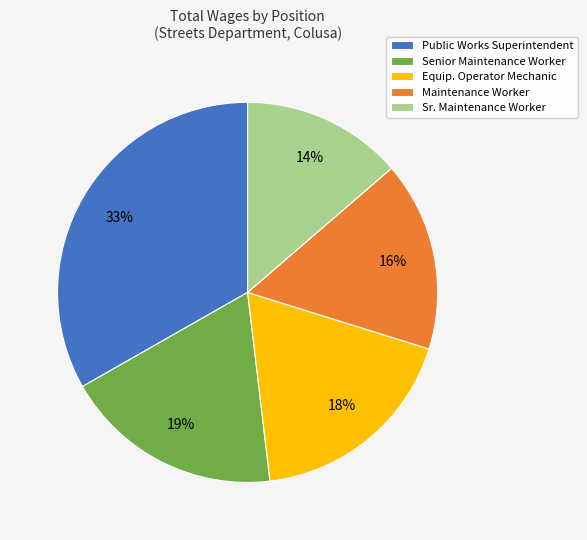

Count the number of slices in the pie.

5